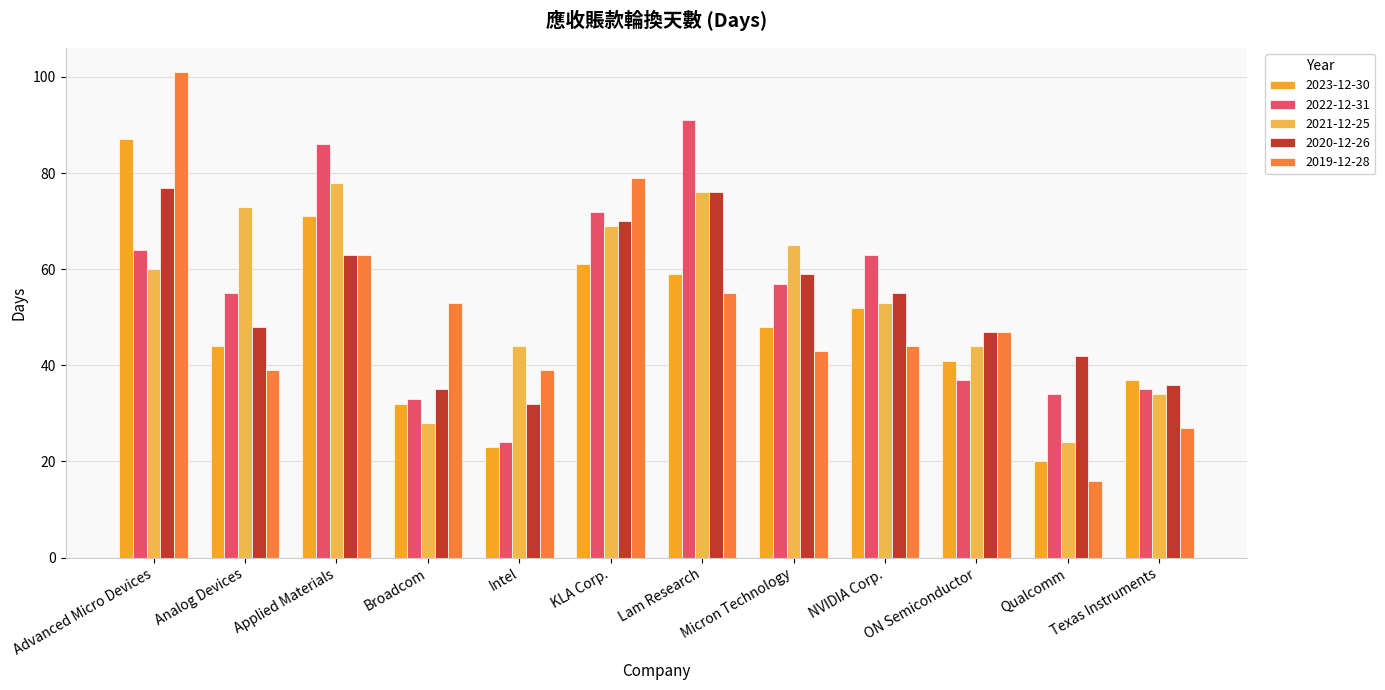

Read the 2021-12-25 value at Broadcom.

28